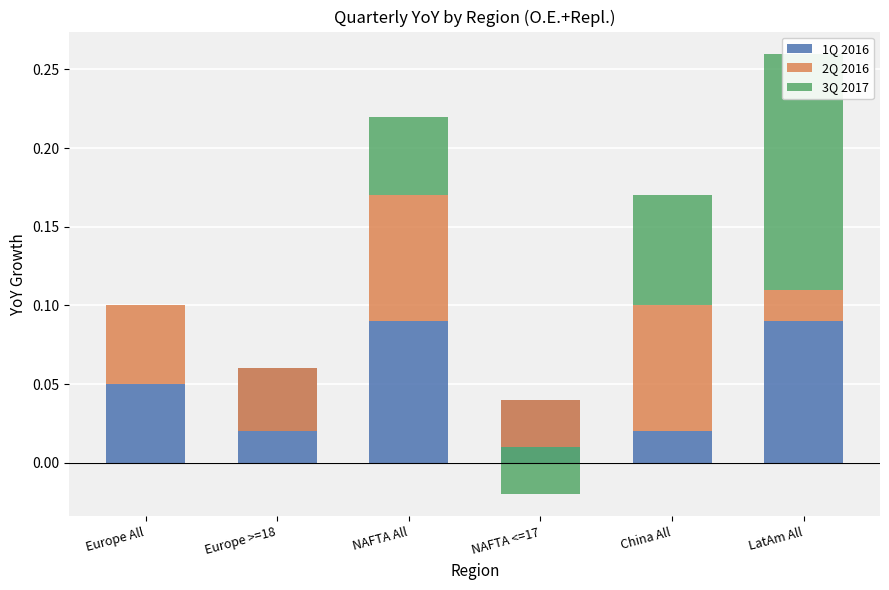

At how many categories does at least one series exceed 0?

6